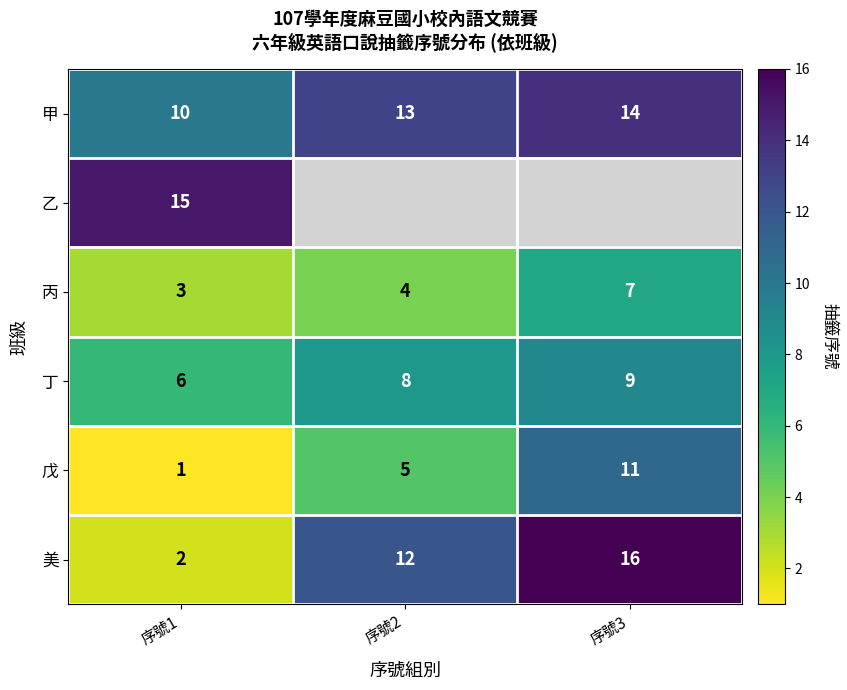

True or false: 戊 has a value of 16.6 at 序號3.

False